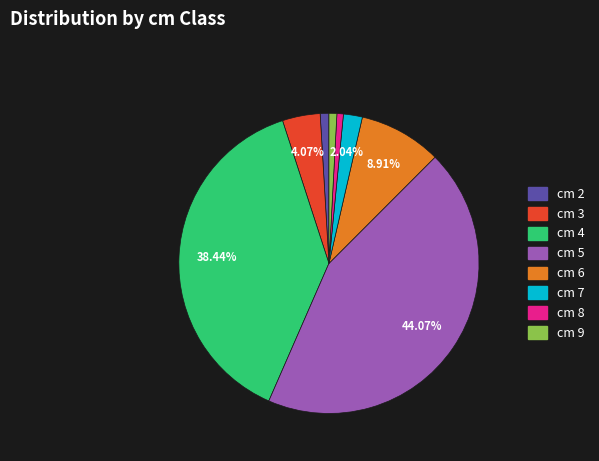

Is there any slice that represents more than half of the pie?

No